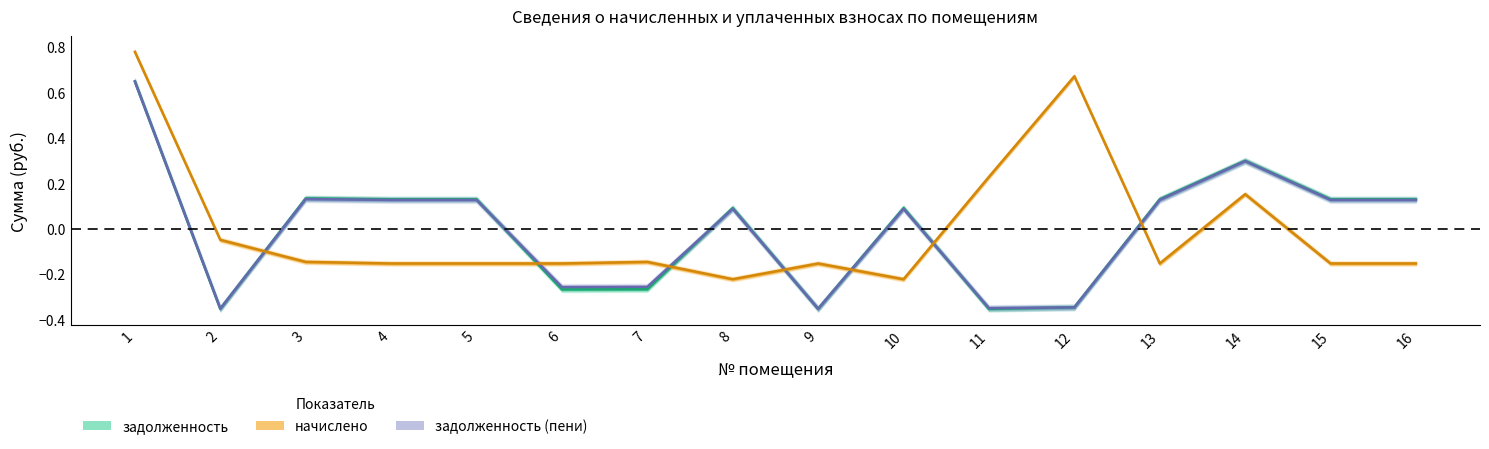

Reading left to right, list all the values displayed in this chart.

задолженность: 1=0.6	2=-0.4	3=0.1	4=0.1	5=0.1	6=-0.3	7=-0.3	8=0.1	9=-0.4	10=0.1	11=-0.4	12=-0.3	13=0.1	14=0.3	15=0.1	16=0.1
начислено: 1=0.8	2=-0.0	3=-0.1	4=-0.2	5=-0.2	6=-0.2	7=-0.1	8=-0.2	9=-0.2	10=-0.2	11=0.2	12=0.7	13=-0.2	14=0.2	15=-0.2	16=-0.2
задолженность (пени): 1=0.6	2=-0.3	3=0.1	4=0.1	5=0.1	6=-0.3	7=-0.3	8=0.1	9=-0.4	10=0.1	11=-0.3	12=-0.3	13=0.1	14=0.3	15=0.1	16=0.1